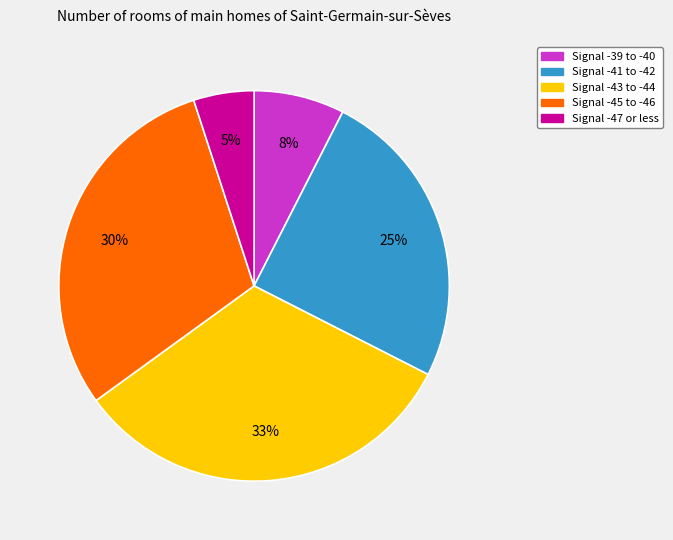

To the nearest percent, what is the average slice percentage?

20%